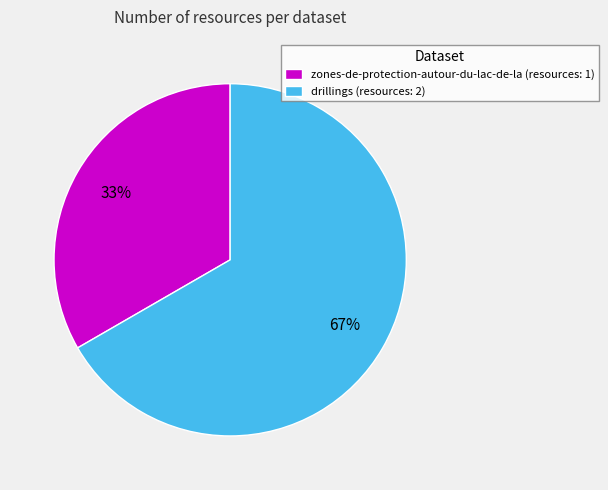

To the nearest percent, what is the average slice percentage?

50%